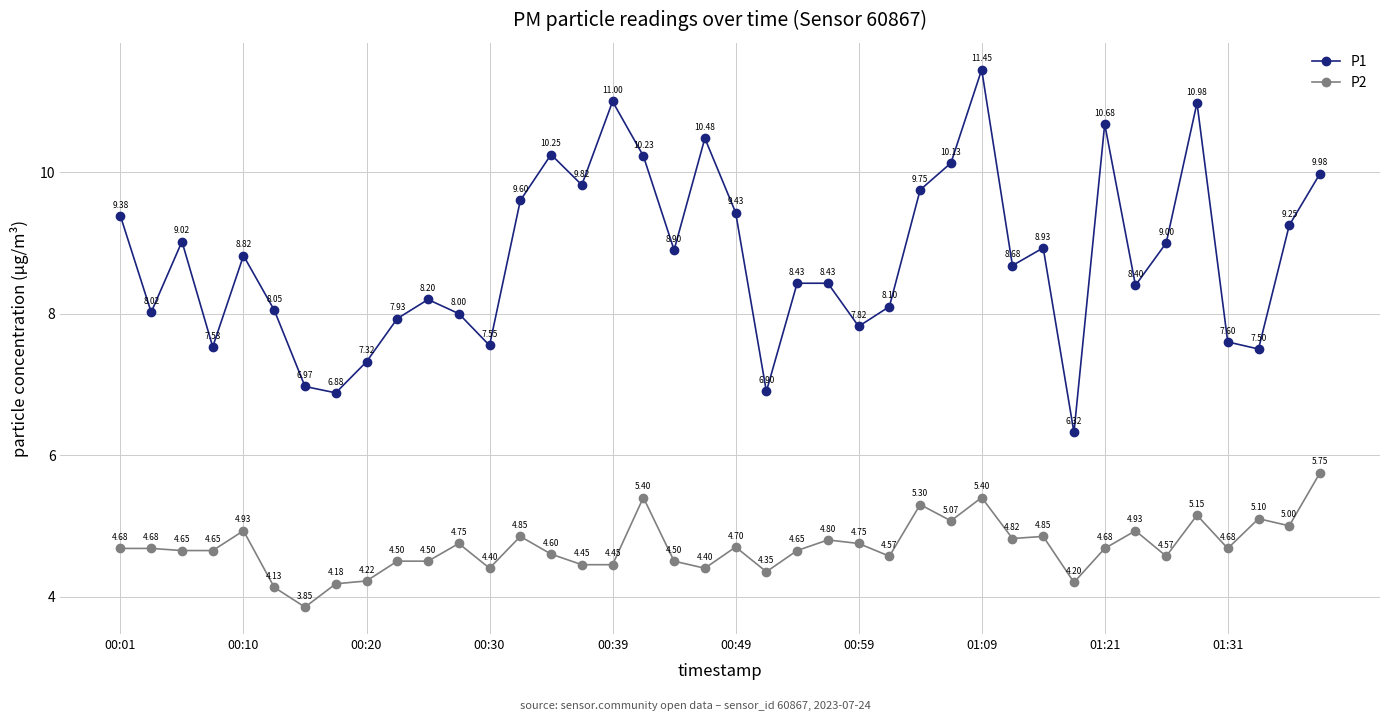

What is the difference between the maximum and minimum values in the P2 series?

1.9